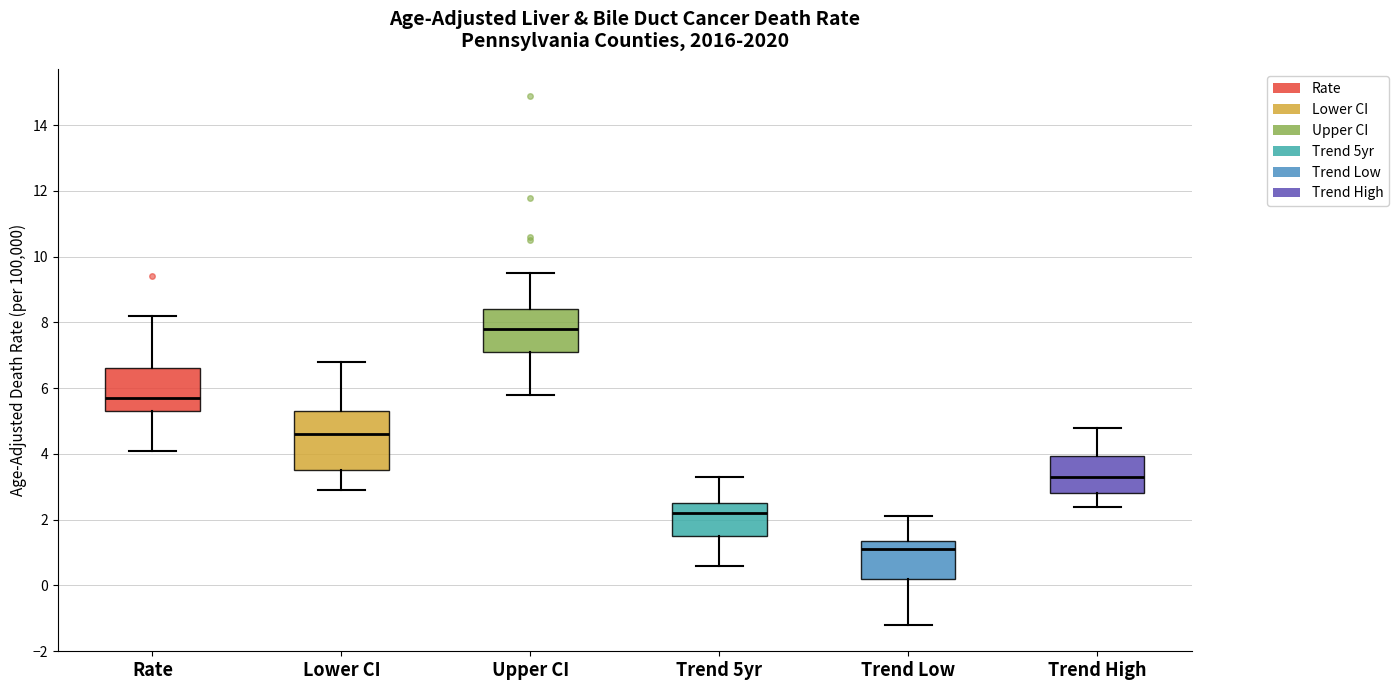

Reading left to right, transcribe this box plot: for each box, give where its median line is, the range the box spans, and where its two whiskers end, as read against the y-axis. The values are not printed on the chart, so give them approximately, as read against the axis.

Rate: median 5.8, box 5.4 to 6.6, whiskers 4.2 to 8.2
Lower CI: median 4.6, box 3.6 to 5.4, whiskers 3.0 to 6.8
Upper CI: median 7.8, box 7.2 to 8.4, whiskers 5.8 to 9.6
Trend 5yr: median 2.2, box 1.6 to 2.6, whiskers 0.6 to 3.4
Trend Low: median 1.2, box 0.2 to 1.4, whiskers -1.2 to 2.2
Trend High: median 3.4, box 2.8 to 4.0, whiskers 2.4 to 4.8